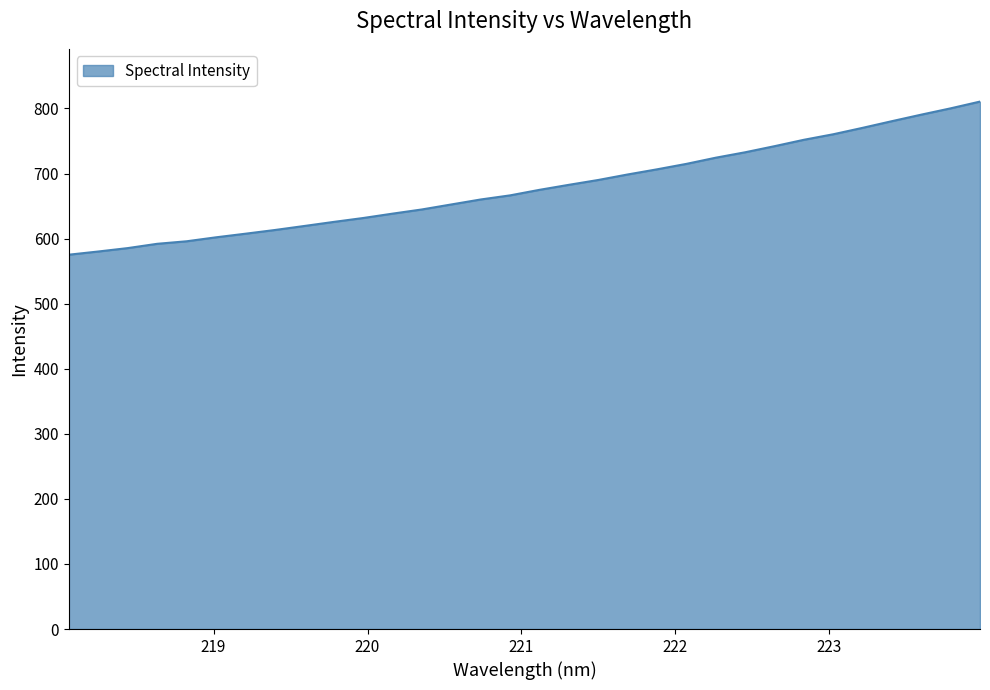

What is the difference between the maximum and minimum values?

235.3